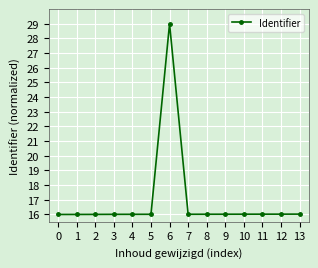

How many lines are shown in the chart?

1